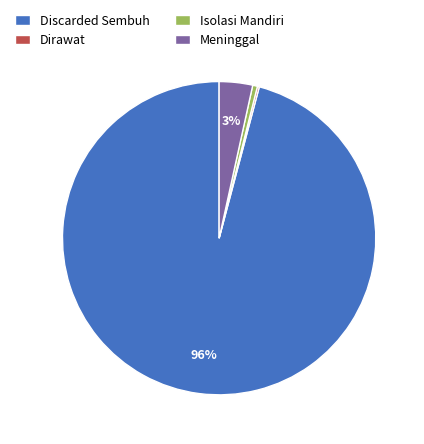

To the nearest percent, what is the average slice percentage?

25%